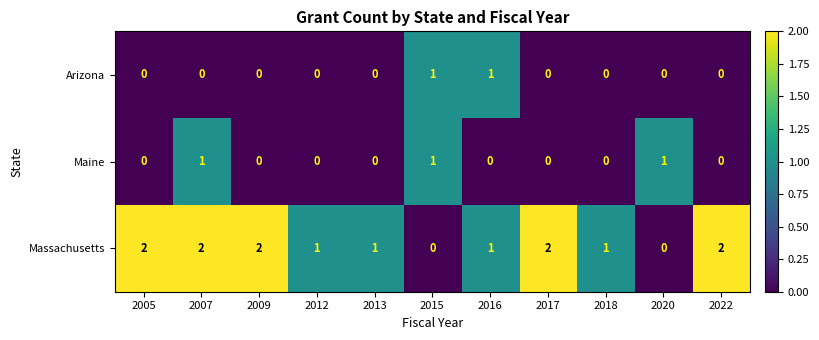

Which series changed the most between 2012 and 2017?

Massachusetts